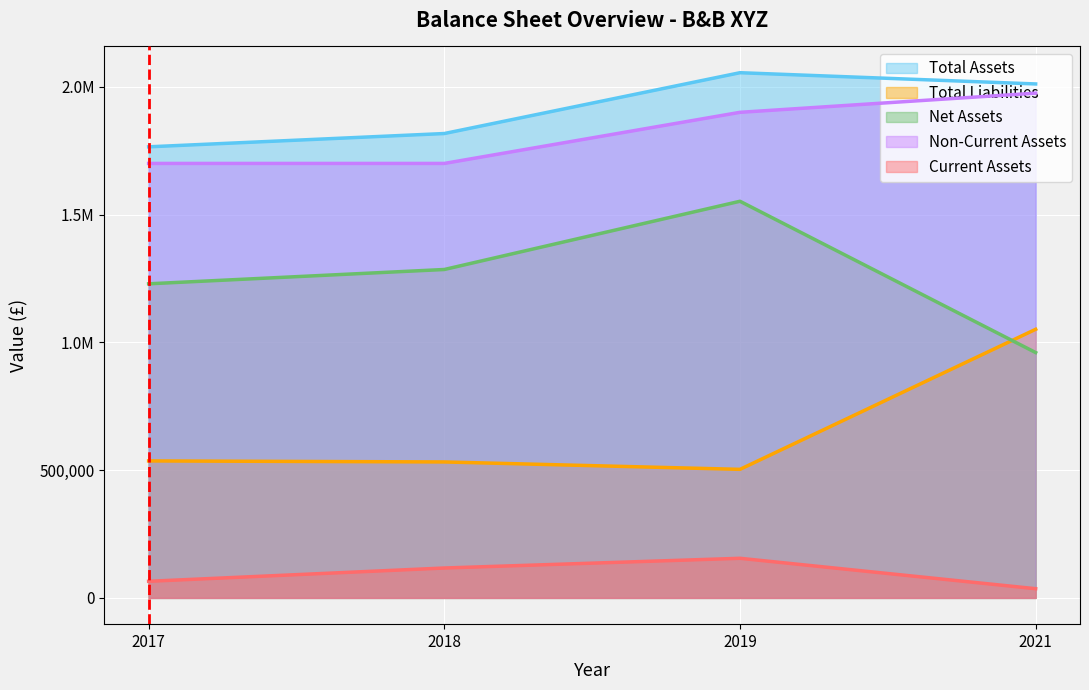

True or false: Total Assets and Total Liabilities cross at least once.

False